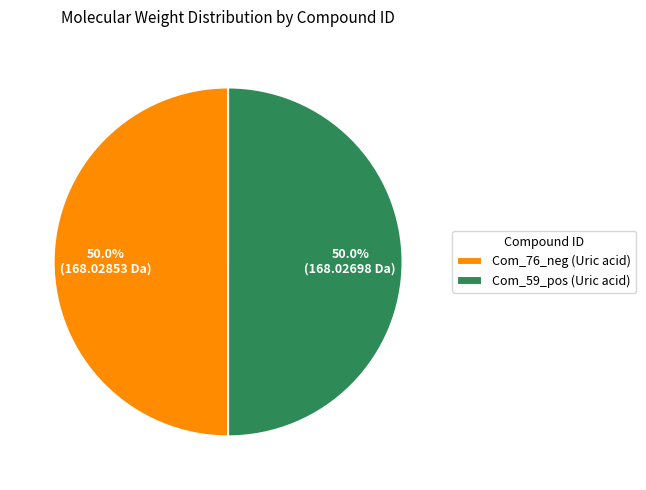

True or false: Com_76_neg (Uric acid) accounts for 61% of the total.

False